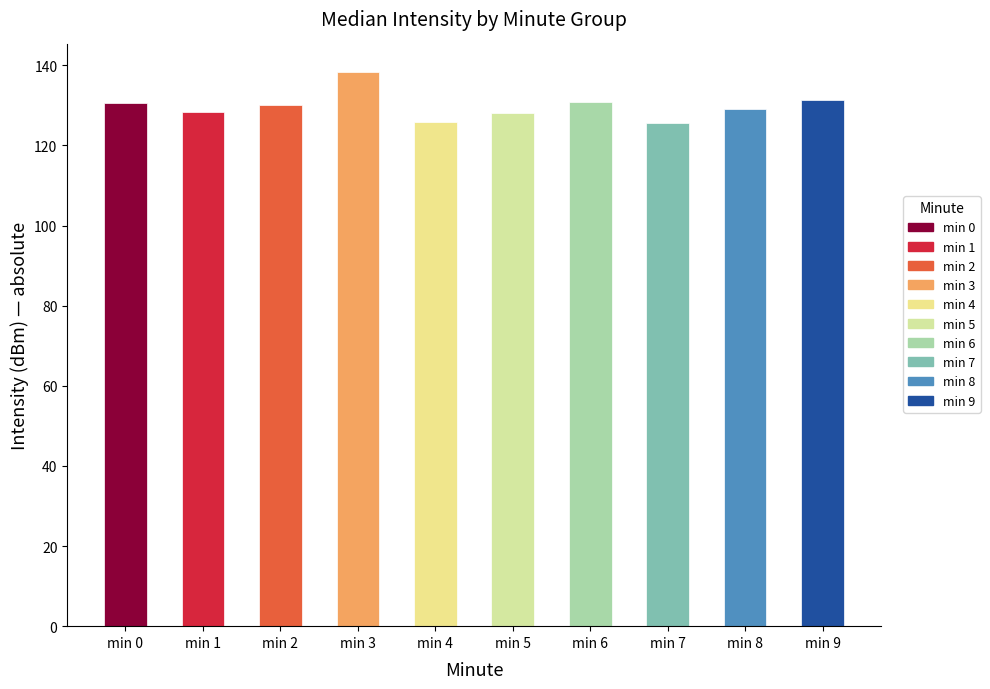

What is the spread (max minus min) of values at minute 8?

11.5